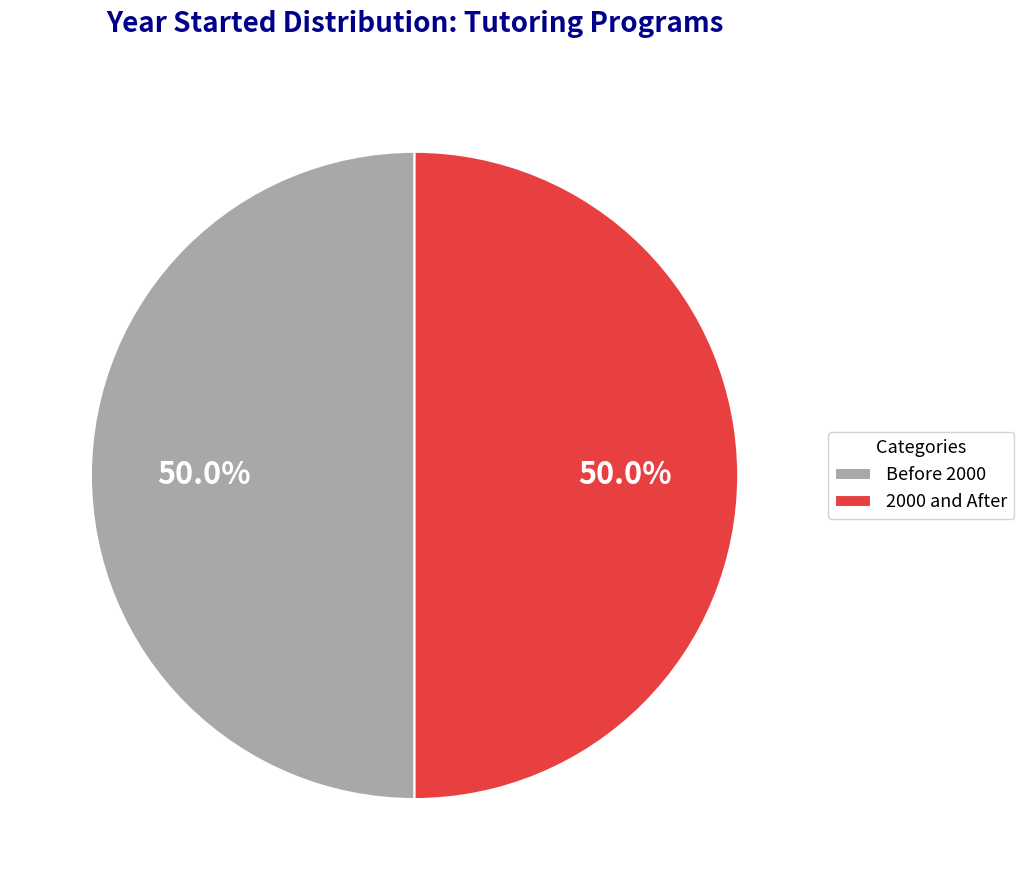

Combined, what portion of the pie is 2000 and After and Before 2000?

100.0%